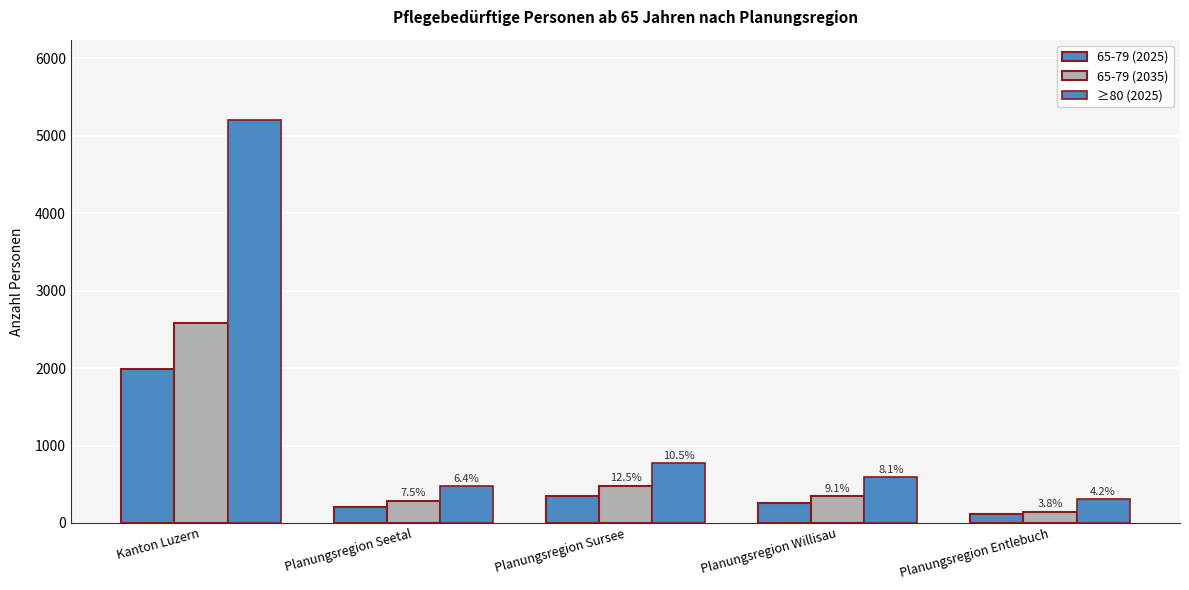

True or false: 65-79 (2035) has a value of 598 at Planungsregion Willisau.

False